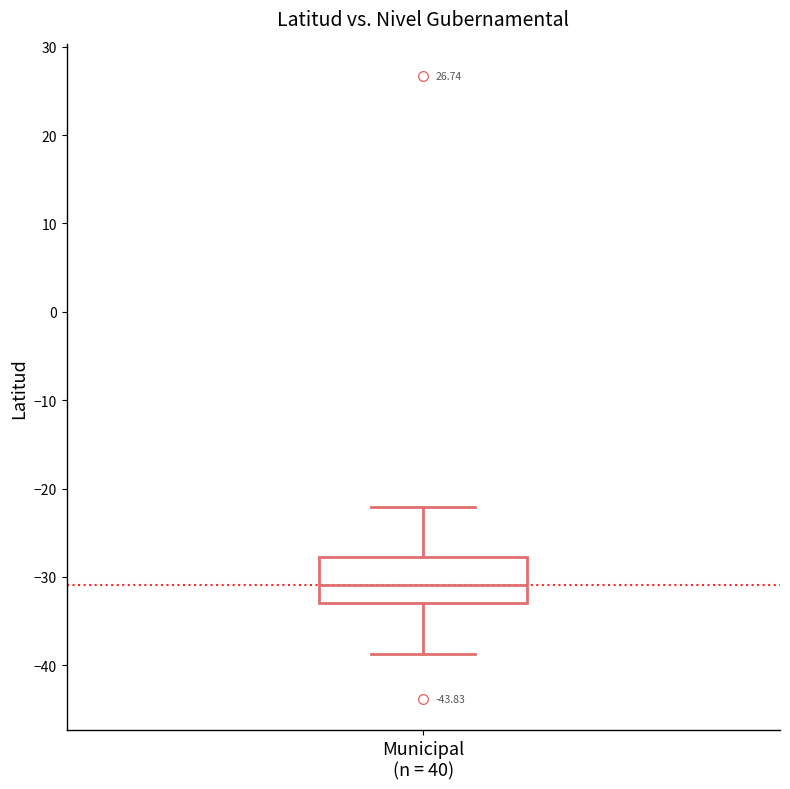

Where does the lower whisker of the box for Municipal (n = 40) end on the y-axis? The values are not printed on the chart, so give them approximately, as read against the axis.

-39